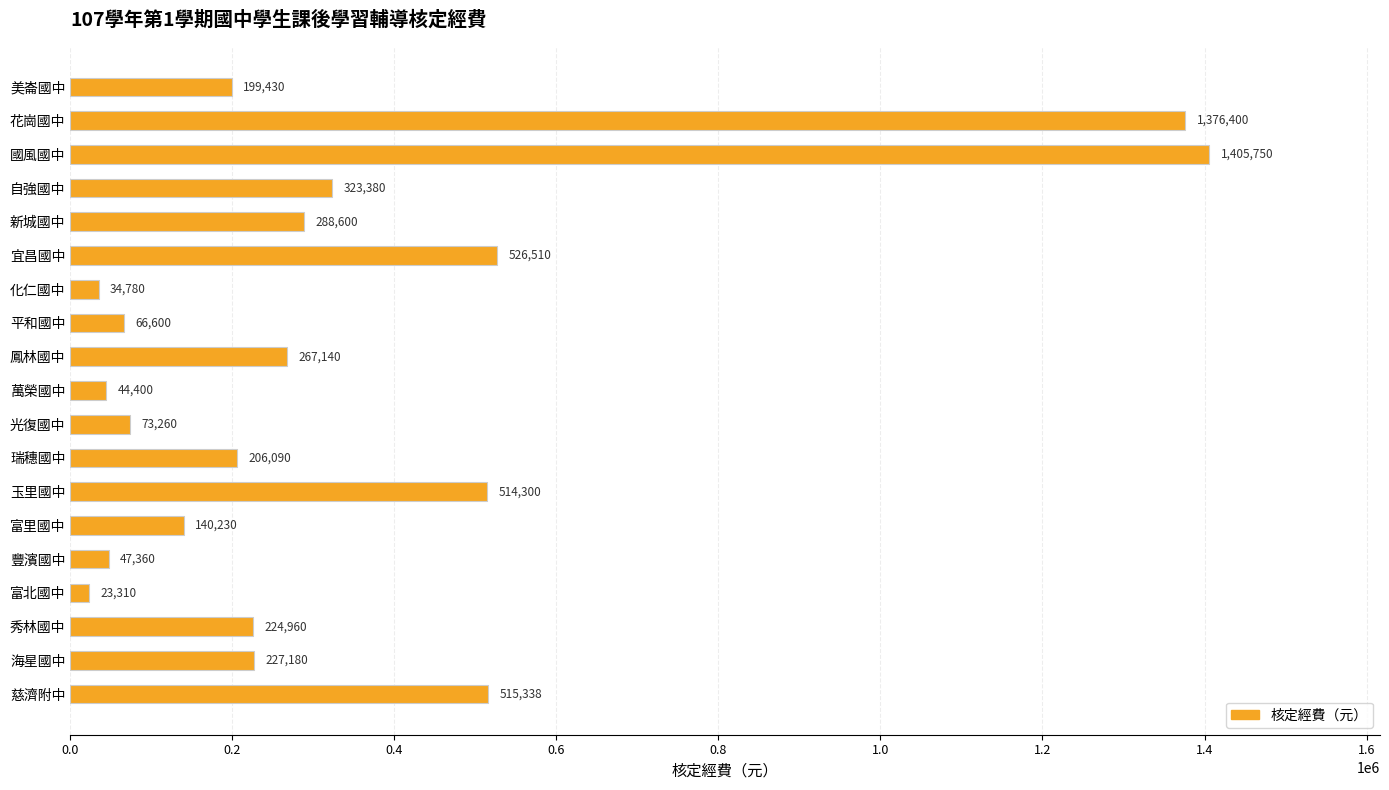

What is the change in value from 美崙國中 to 富北國中?

-176120